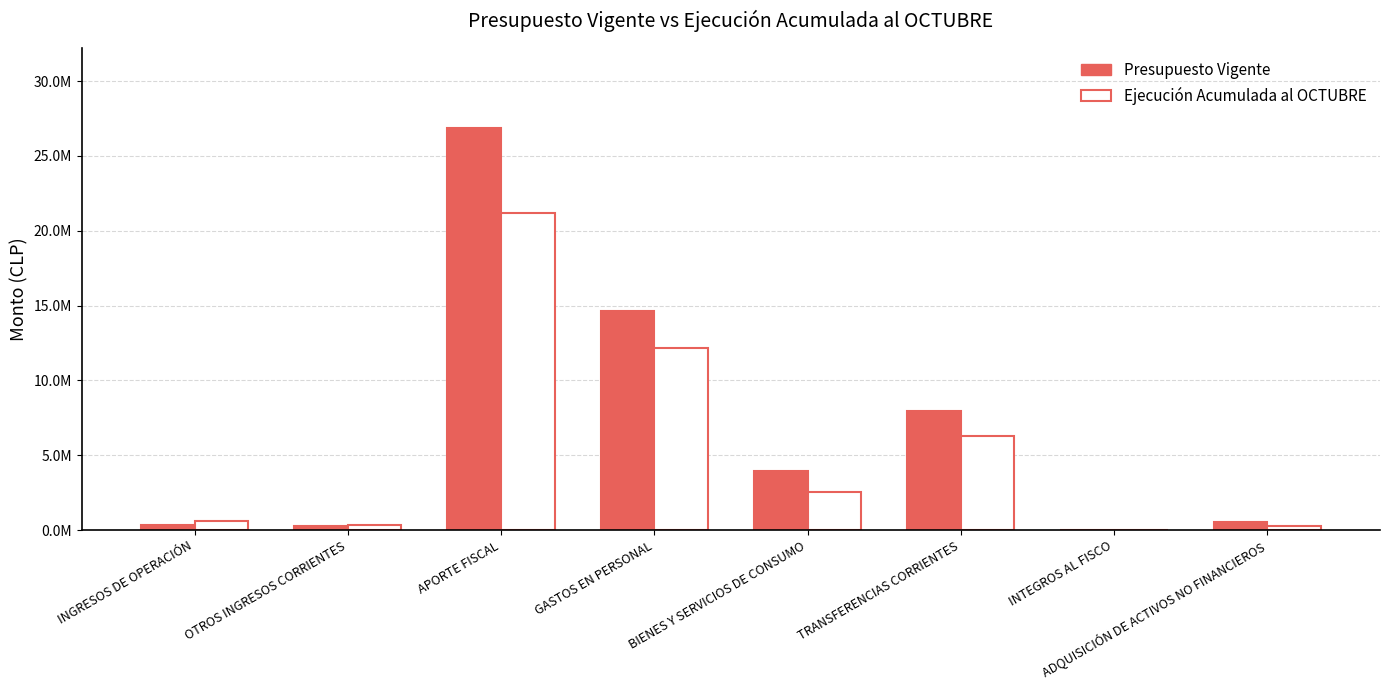

Where is Presupuesto Vigente nearest to the value 13430239?

GASTOS EN PERSONAL